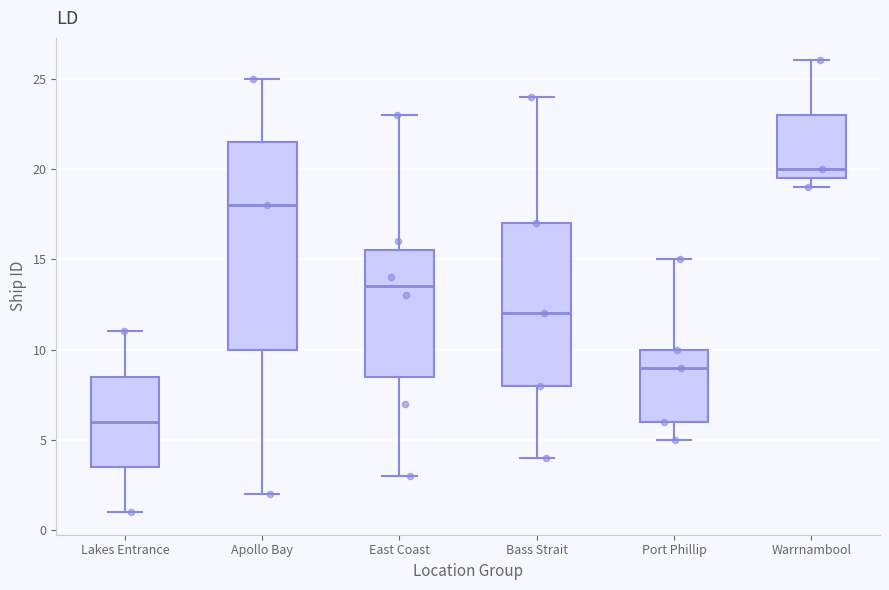

Comparing the boxes themselves (not the whiskers), which one is the tallest?

Apollo Bay